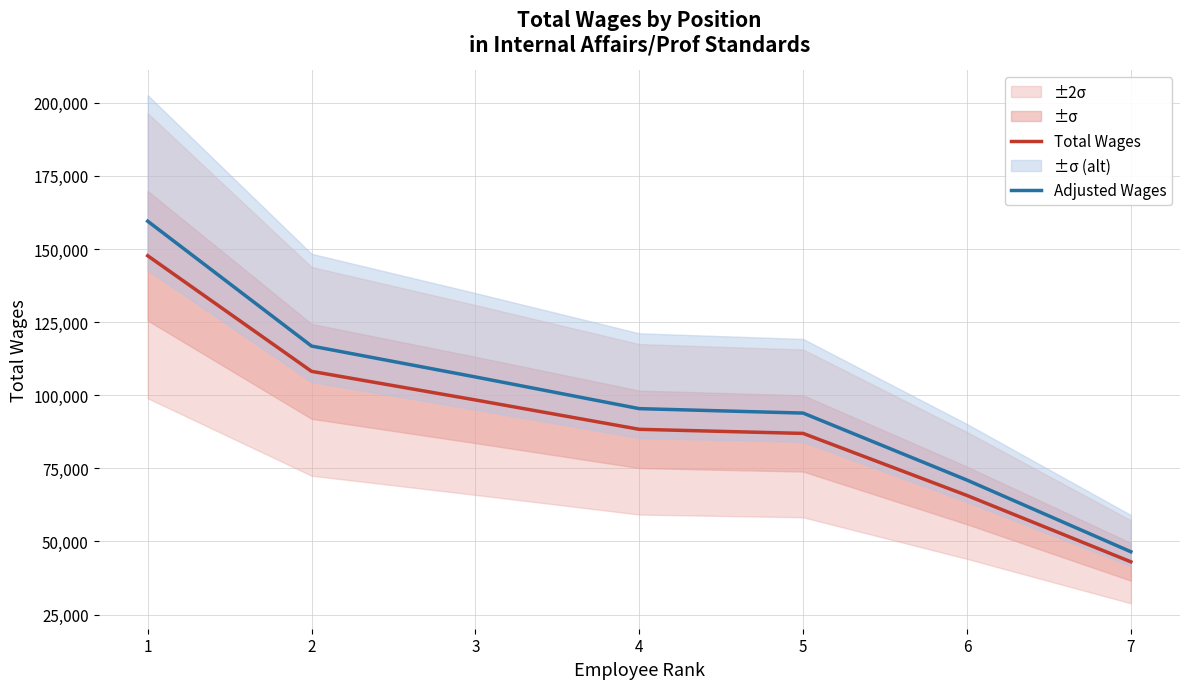

Is it true that Total Wages equals 108168.0 at 2?

True